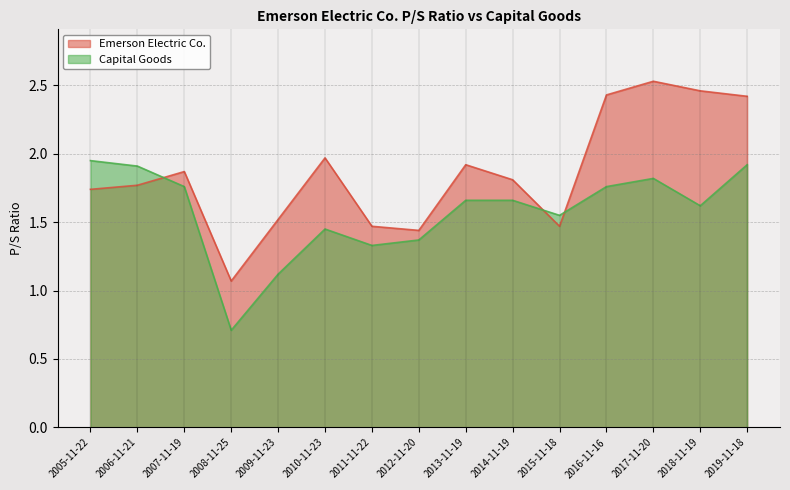

List the series in order of their overall mean, lowest first.

Capital Goods, Emerson Electric Co.